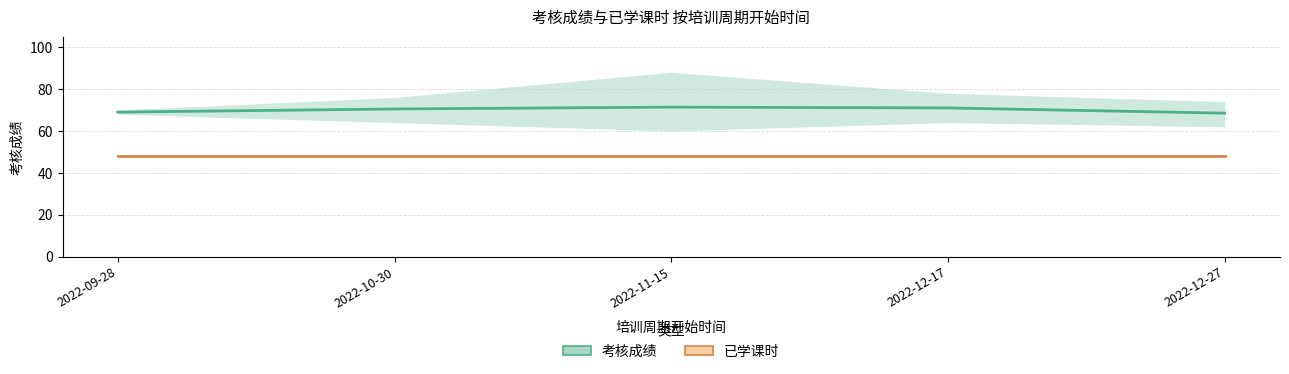

What position from the left is 2022-12-27?

5